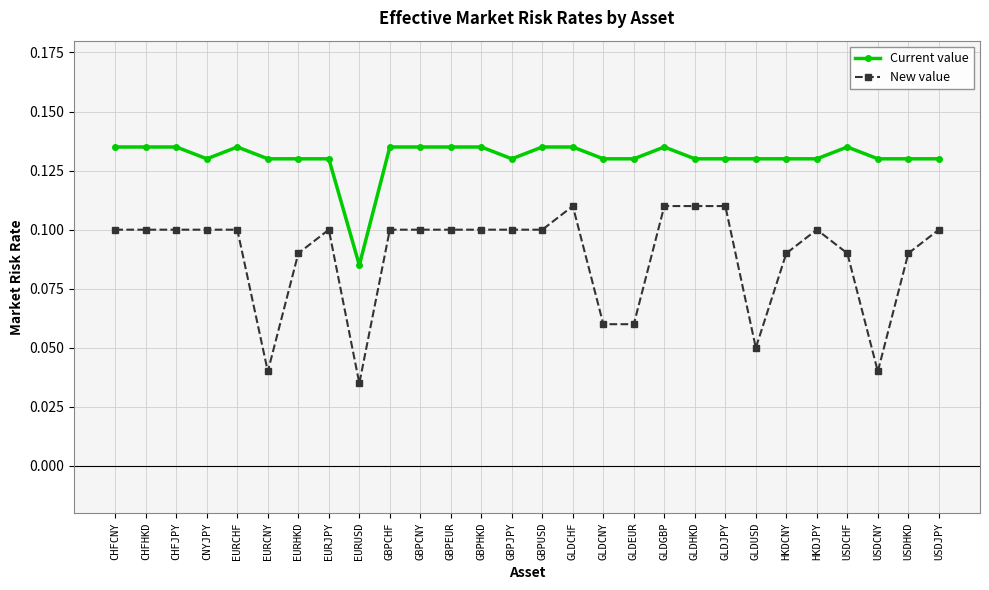

True or false: Current value and New value intersect in this chart.

False